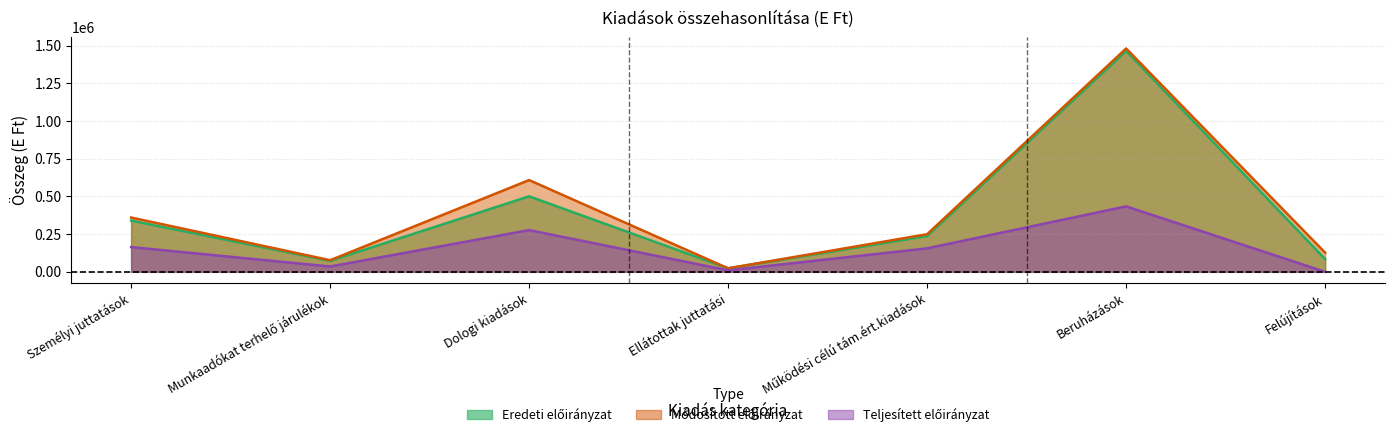

In Teljesített előirányzat, how many points are lower than both neighbors (excluding endpoints)?

2